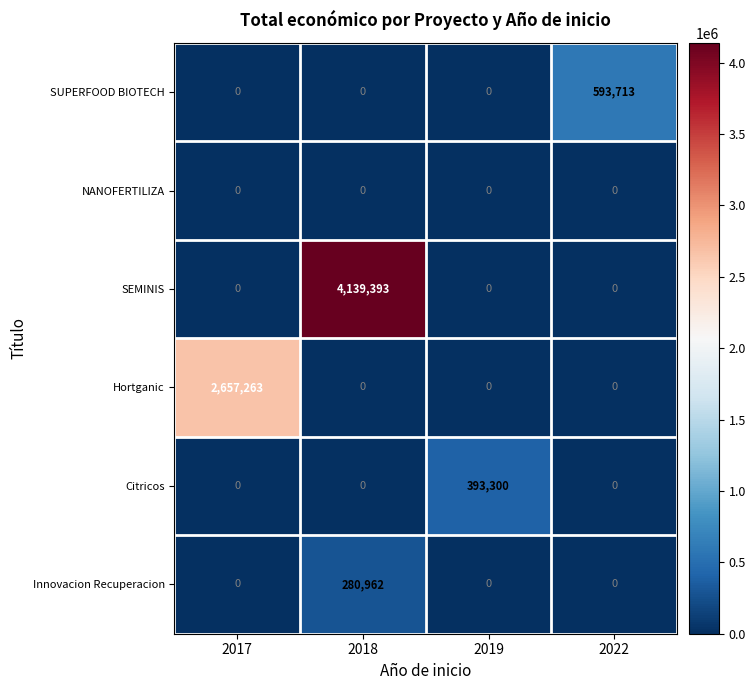

At which category is the sum across all series the highest?

2018